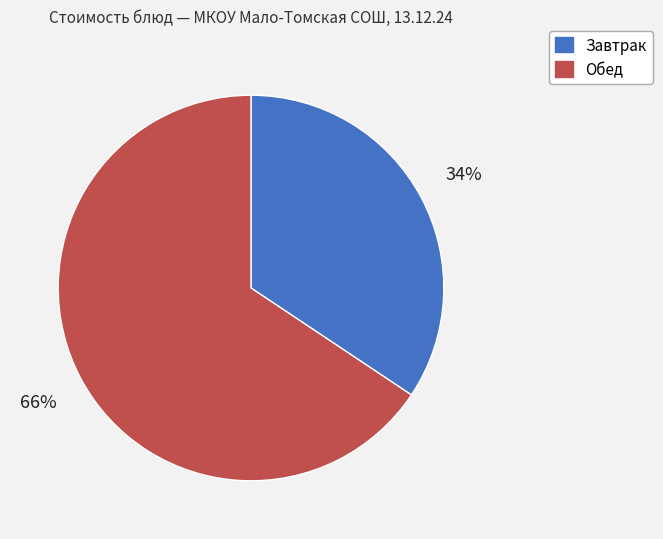

To the nearest percent, what is the average slice percentage?

50%